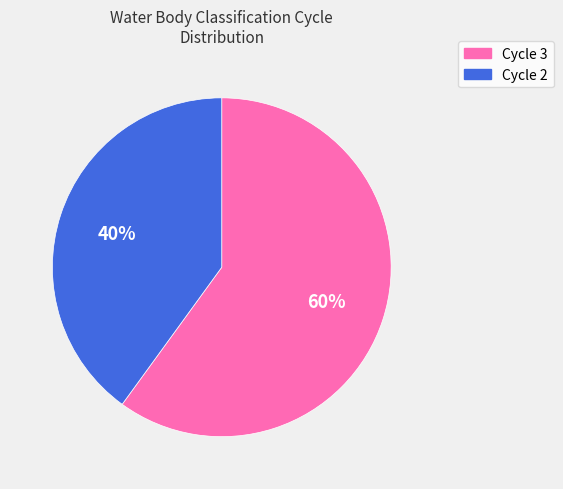

Is there a majority slice in this chart?

Yes